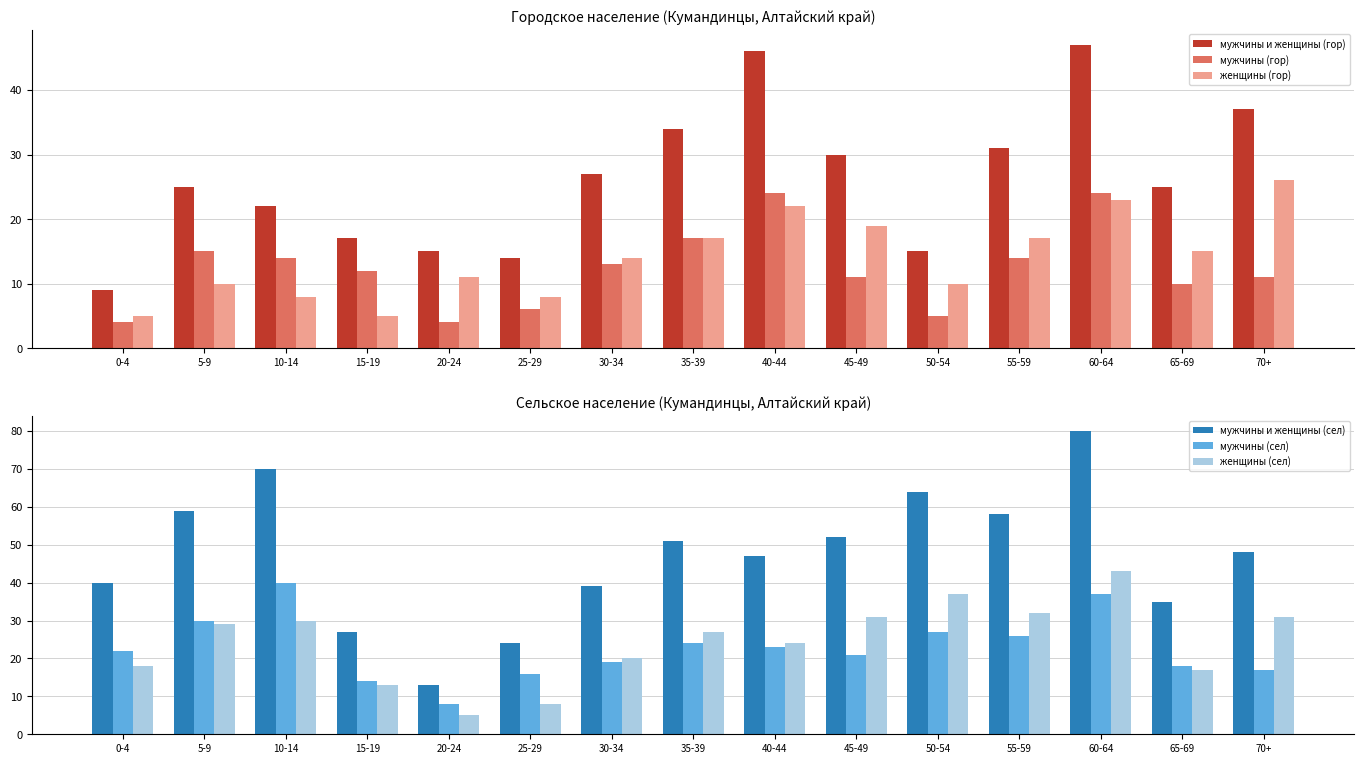

What value does the мужчины (сел) series have at 5-9, to the nearest 10?

30